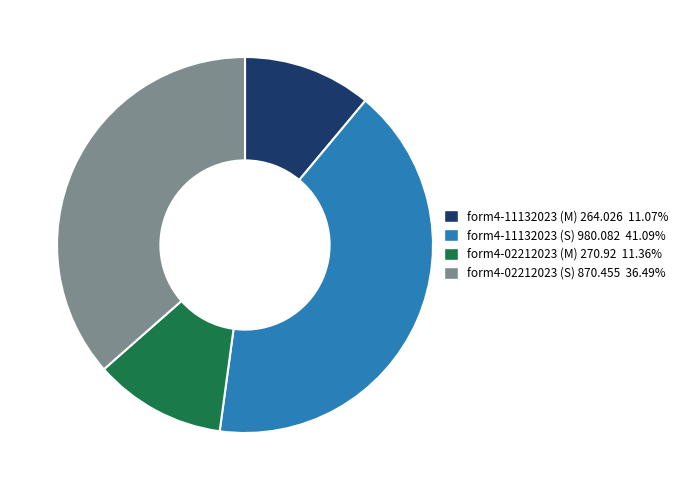

Is there any slice that represents more than half of the pie?

No